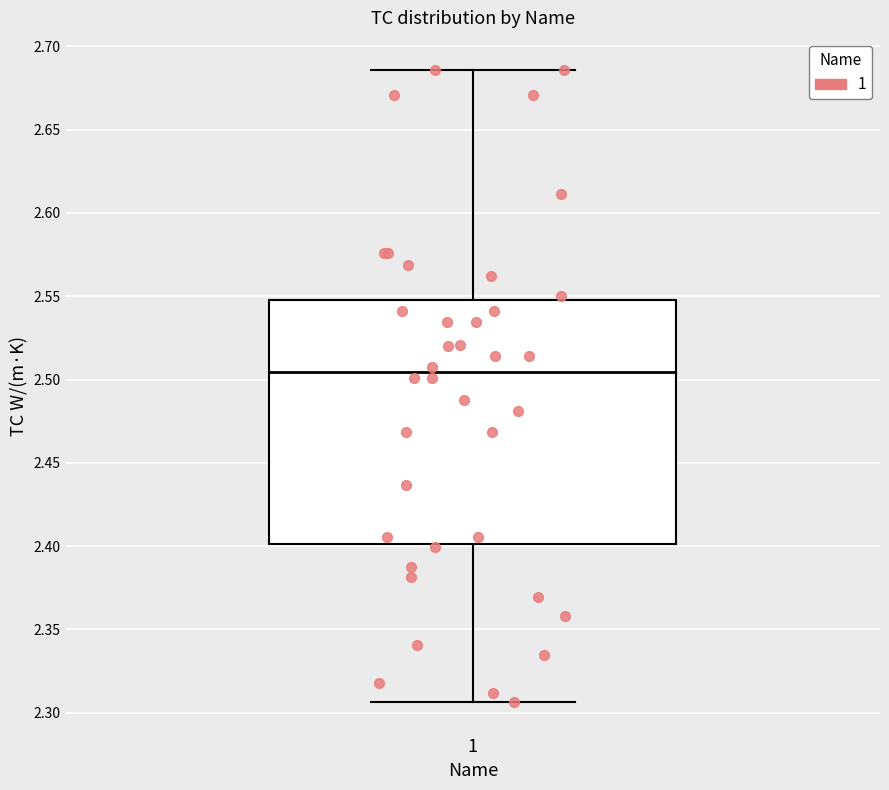

Where does the lower whisker of the box at x = 1 end on the y-axis? The values are not printed on the chart, so give them approximately, as read against the axis.

2.305